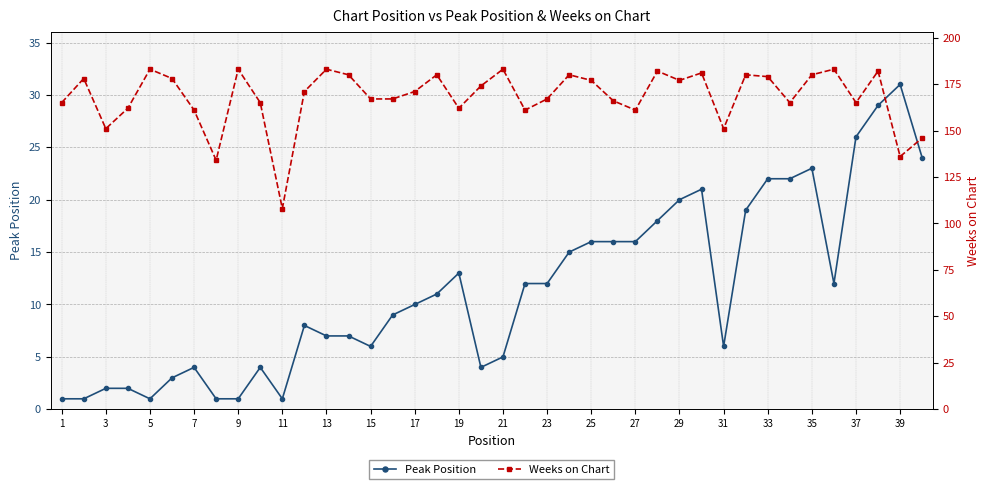

Is it true that Peak Position equals 45 at 39?

False